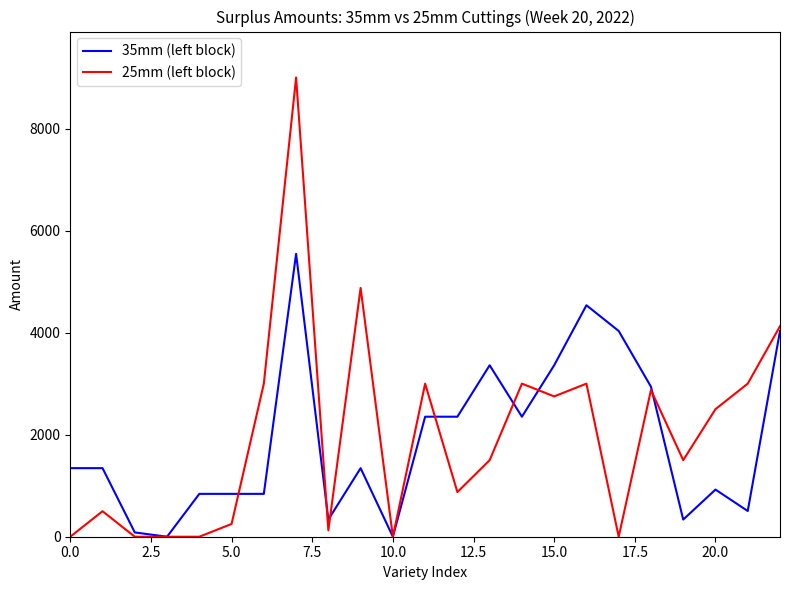

Reading right to left, transcribe all the data shown in this chart.

35mm (left block): 4032	504	924	336	2940	4032	4536	3360	2352	3360	2352	2352	0	1344	336	5544	840	840	840	0	84	1344	1344
25mm (left block): 4125	3000	2500	1500	2875	0	3000	2750	3000	1500	875	3000	0	4875	125	9000	3000	250	0	0	0	500	0